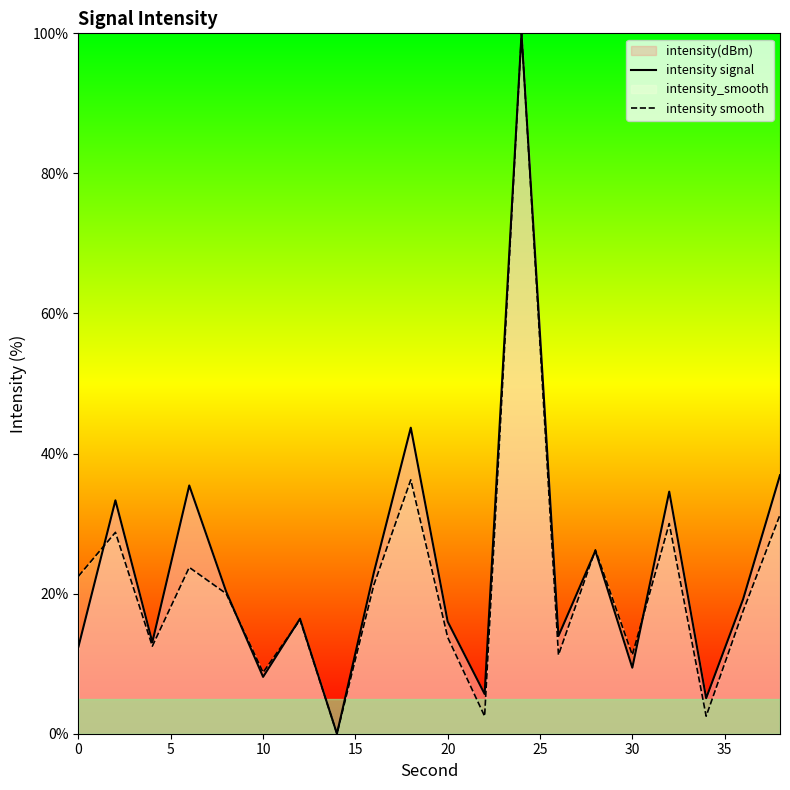

How many values in the intensity smooth series are below 20?

10